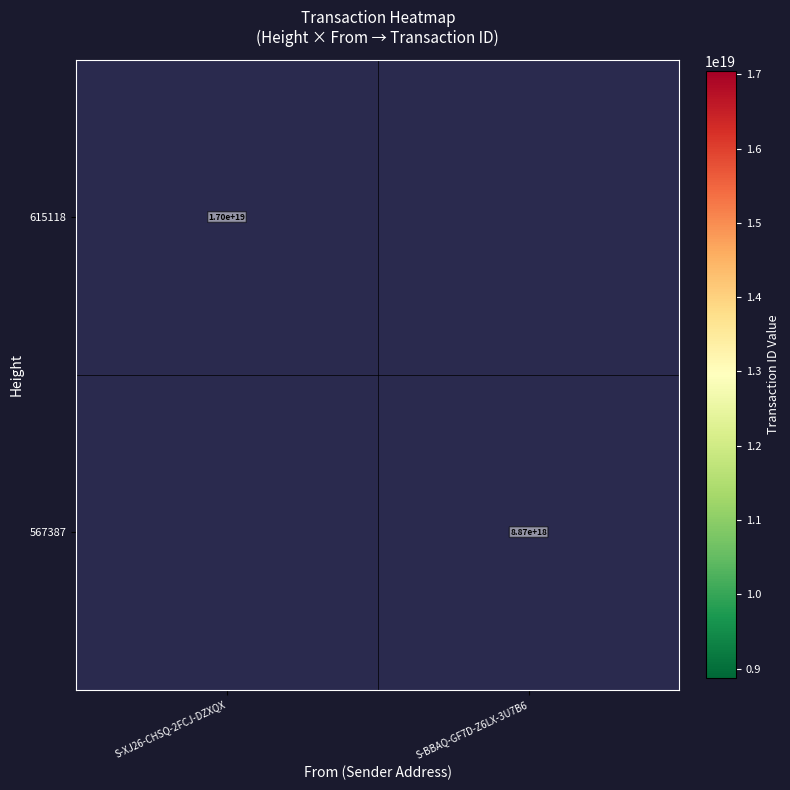

The 567387 series shows 8870000000000000000 at S-BBAQ-GF7D-Z6LX-3U7B6. True or false?

True